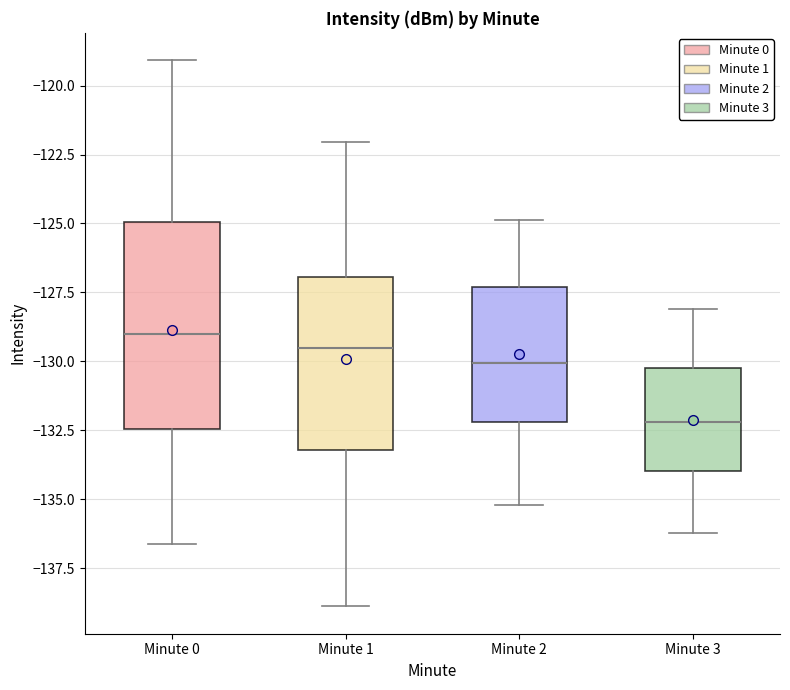

Which box's median line is the highest?

Minute 0